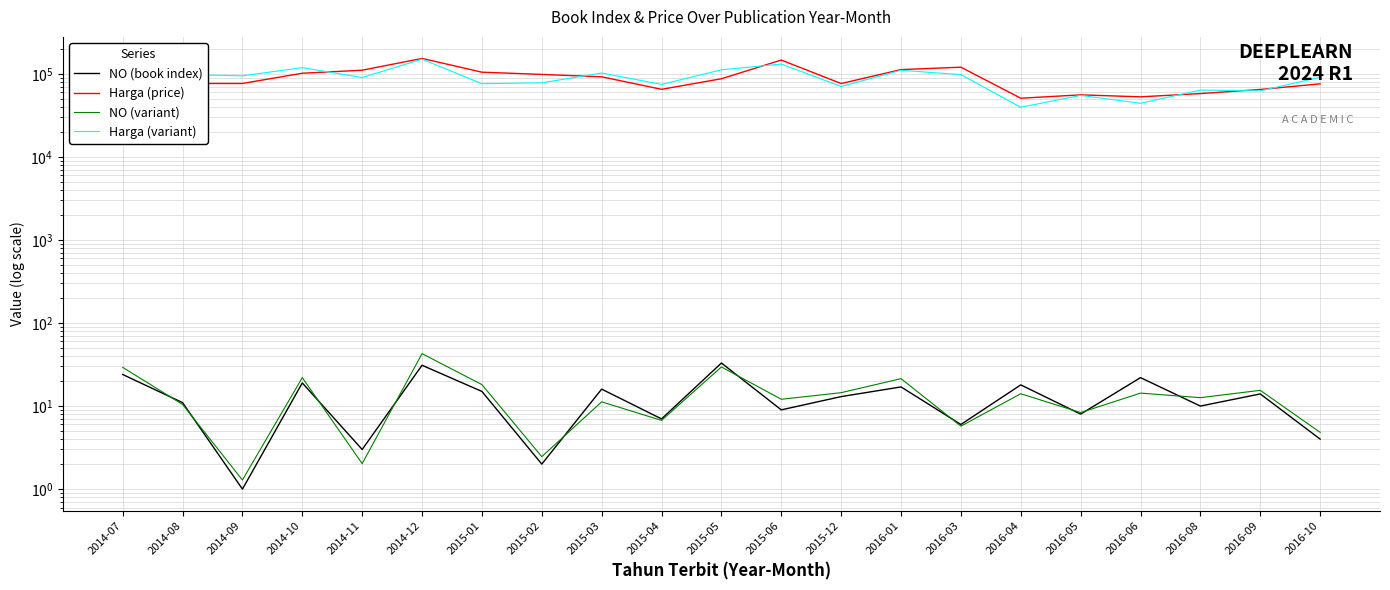

After their last crossing, which series has the higher values: Harga (variant) or Harga (price)?

Harga (variant)